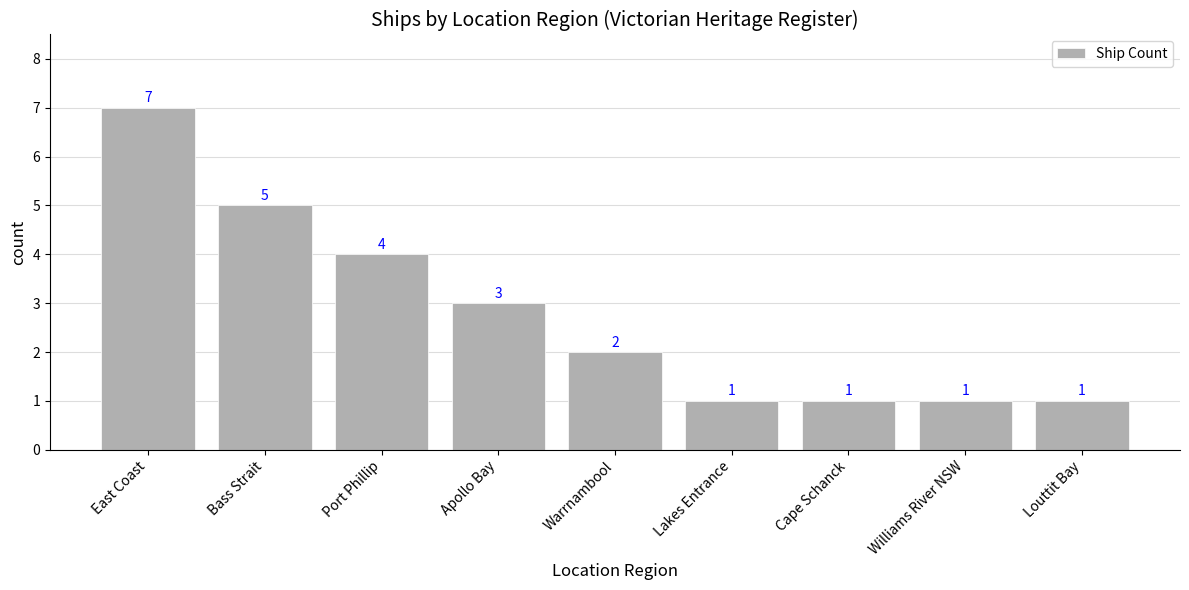

Does the chart contain any negative values?

No